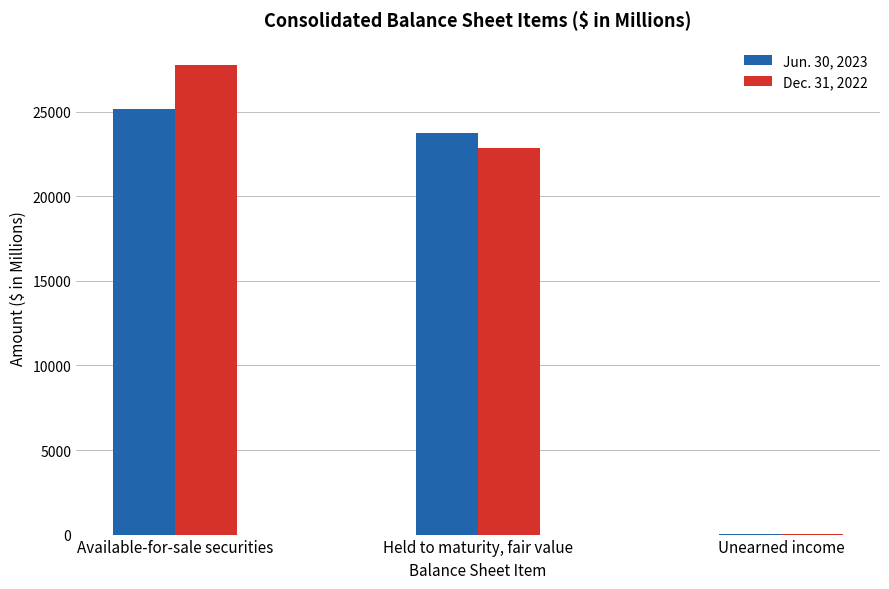

Which series has the largest total across all categories?

Dec. 31, 2022